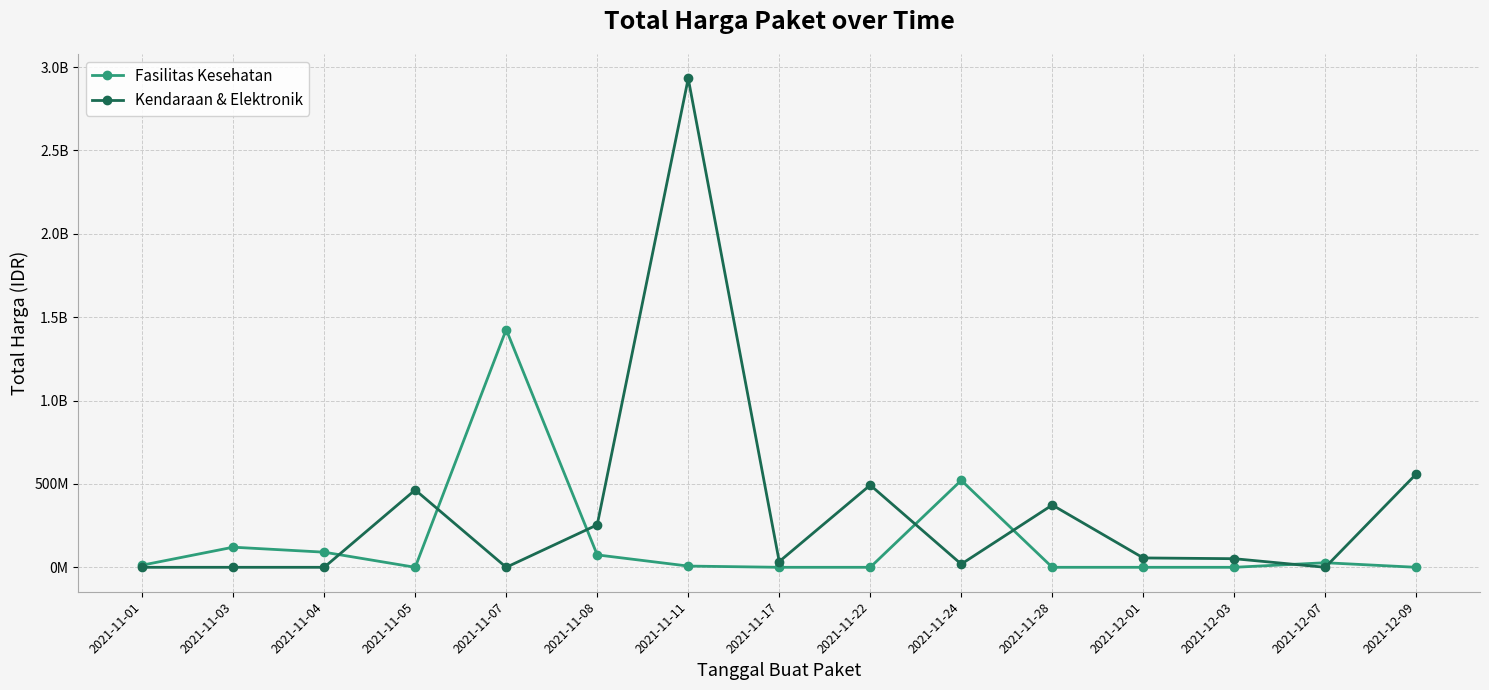

What are all the series names shown in the legend?

Fasilitas Kesehatan, Kendaraan & Elektronik